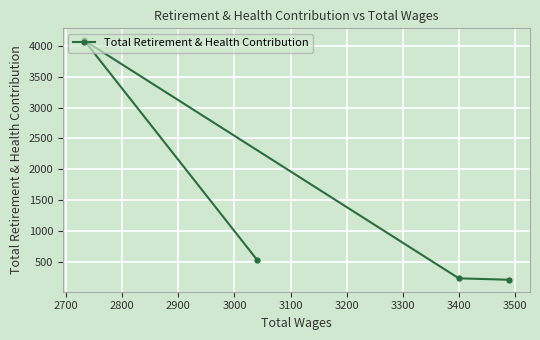

What is the greatest value displayed?

4093